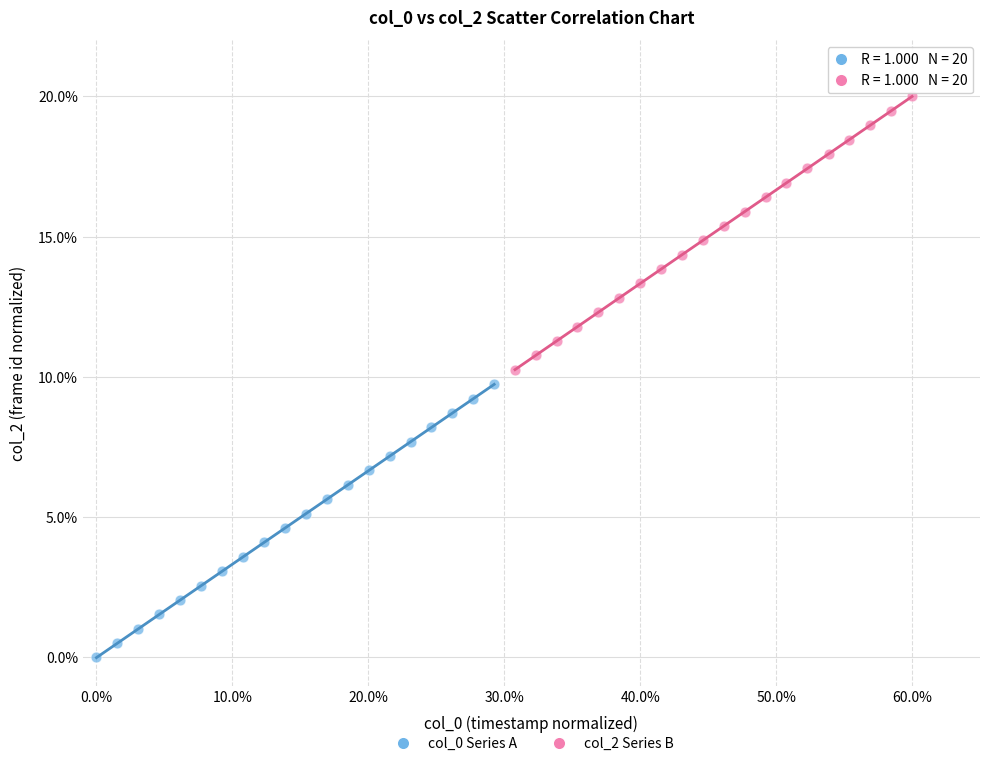

Which series contains the highest Y value?

col_2 Series B